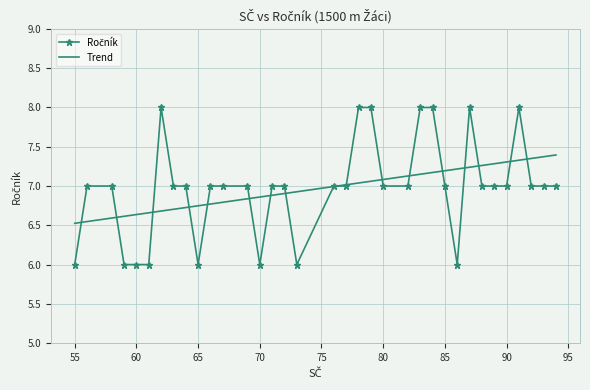

What is the maximum value shown in the chart?

8.0